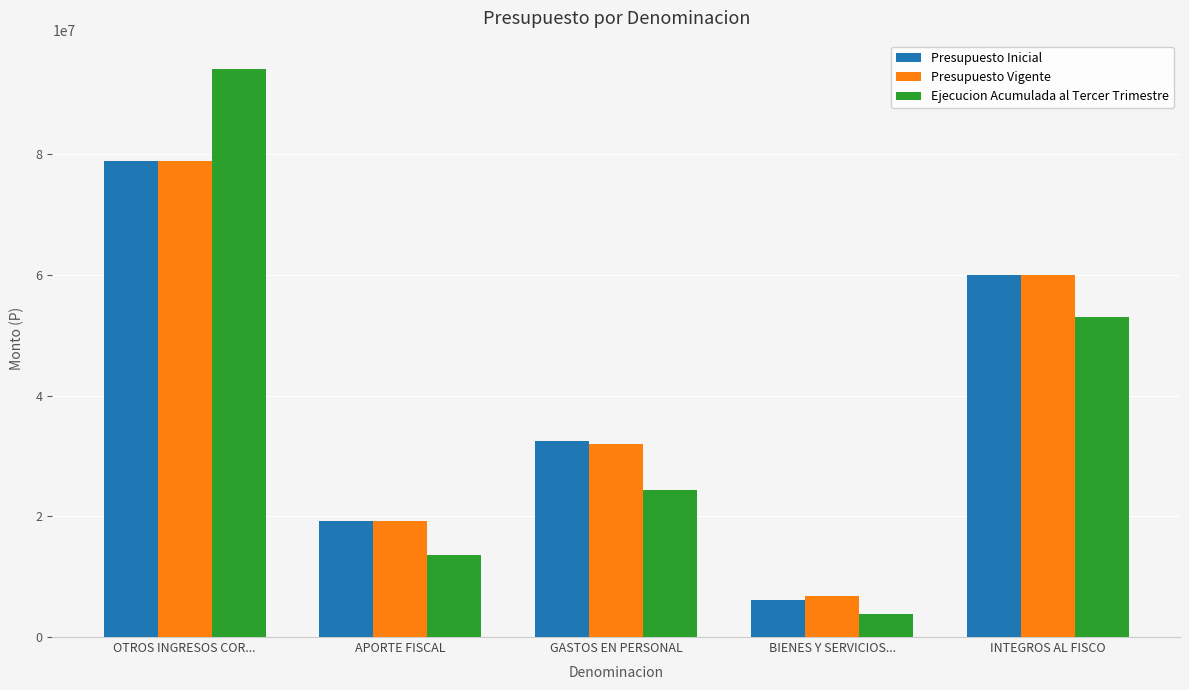

What is the difference between the Presupuesto Inicial values at APORTE FISCAL and BIENES Y SERVICIOS...?

13204846